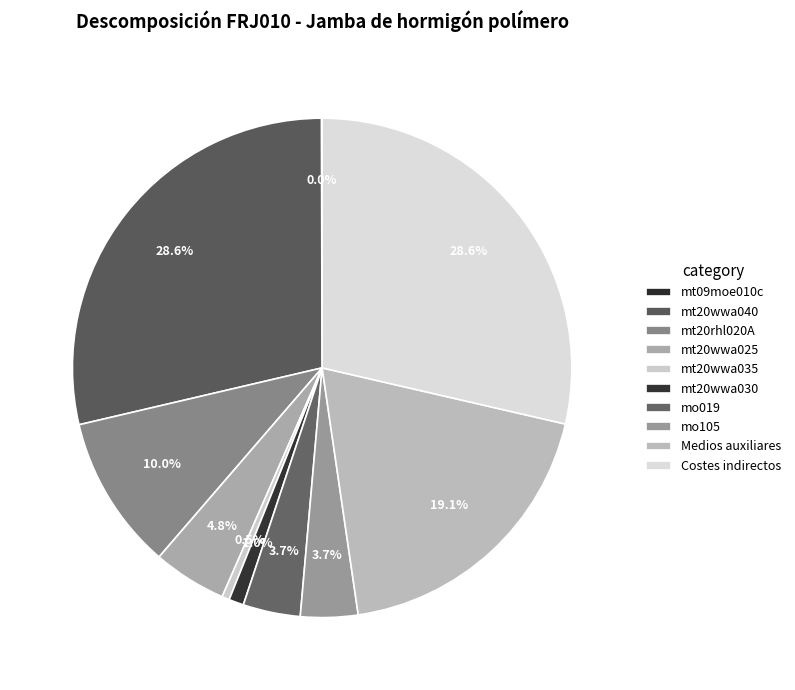

Does mt20rhl020A represent more than half of the total?

No